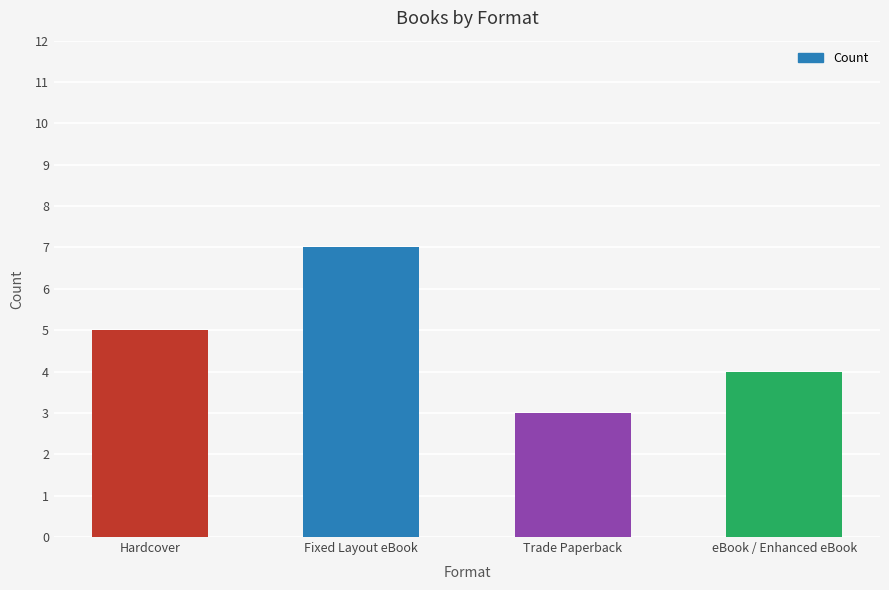

What is the value of the 2nd bar from the left?

7